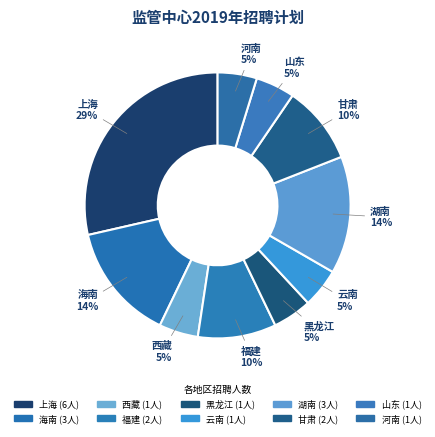

Is it true that 云南 is 19% of the pie?

False